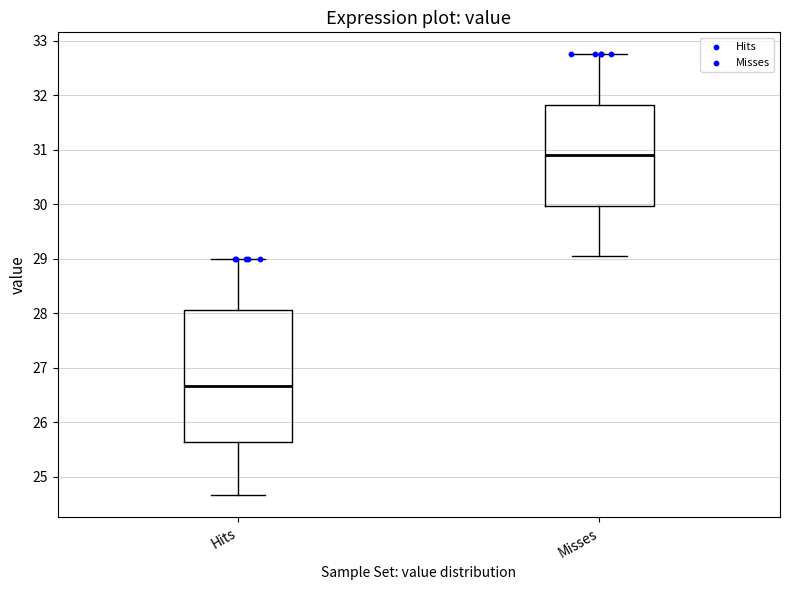

Reading left to right, transcribe this box plot: for each box, give where its median line is, the range the box spans, and where its two whiskers end, as read against the y-axis. The values are not printed on the chart, so give them approximately, as read against the axis.

Hits: median 26.7, box 25.6 to 28.1, whiskers 24.7 to 29.0
Misses: median 30.9, box 30.0 to 31.8, whiskers 29.1 to 32.8